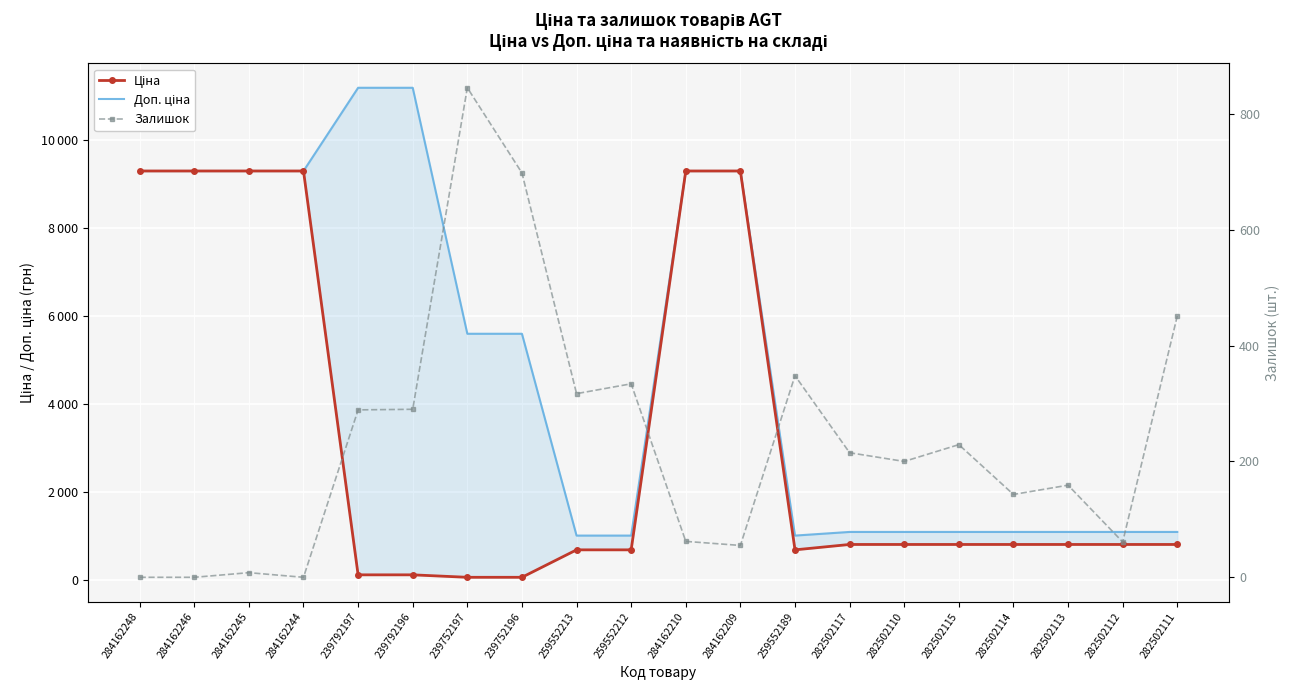

At which category does Залишок reach its first local valley?

284162244